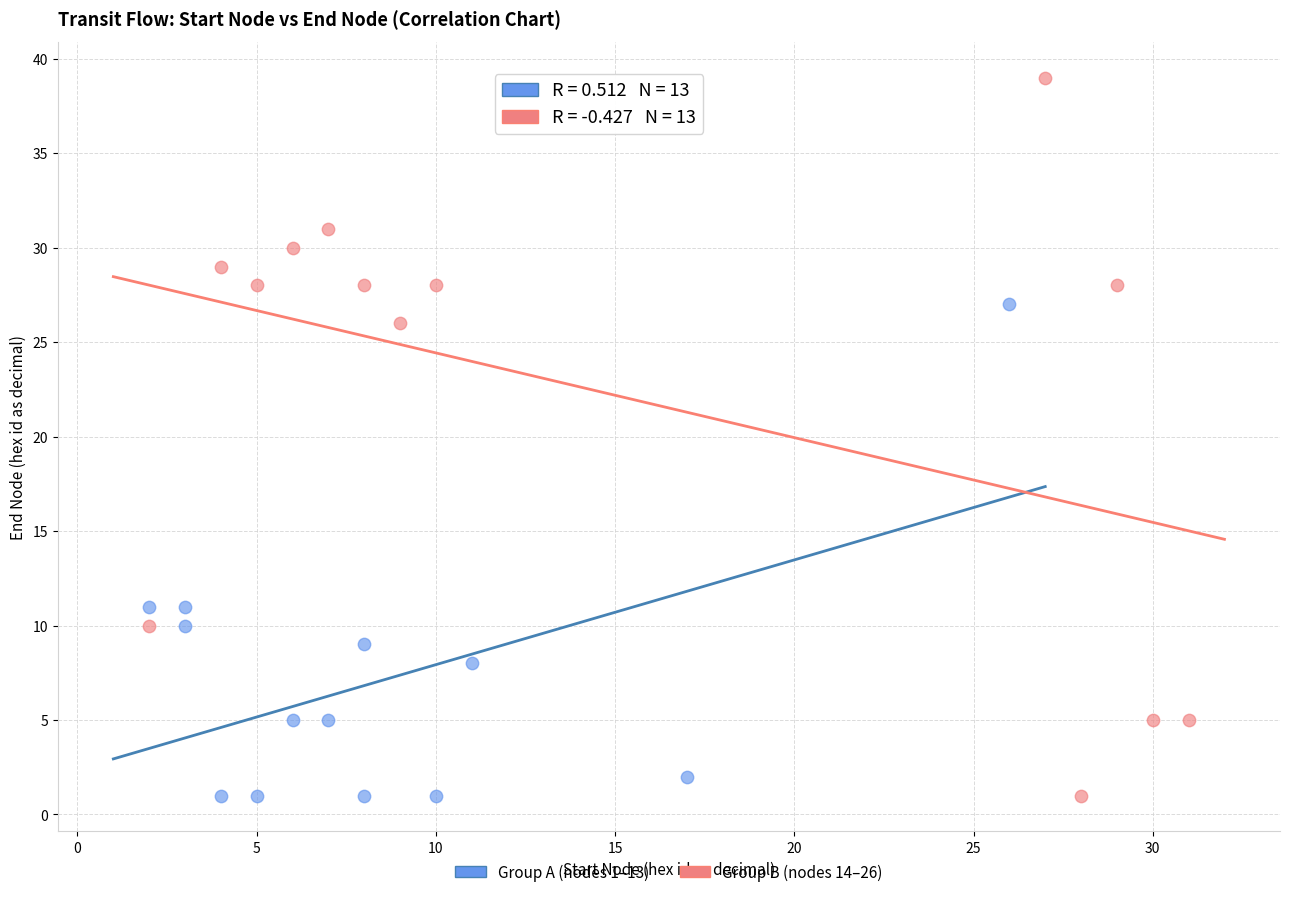

Which series contains the highest Y value?

Group B (nodes 14–26)